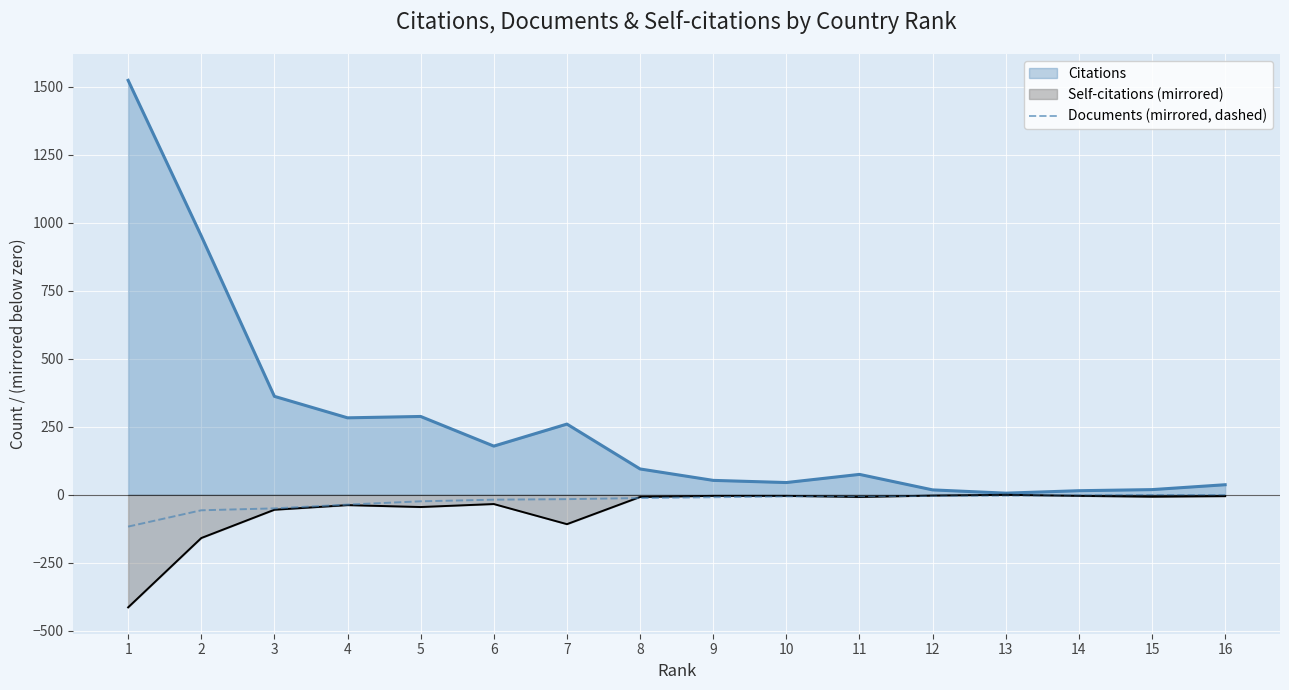

Which series has the largest range (max minus min)?

Citations